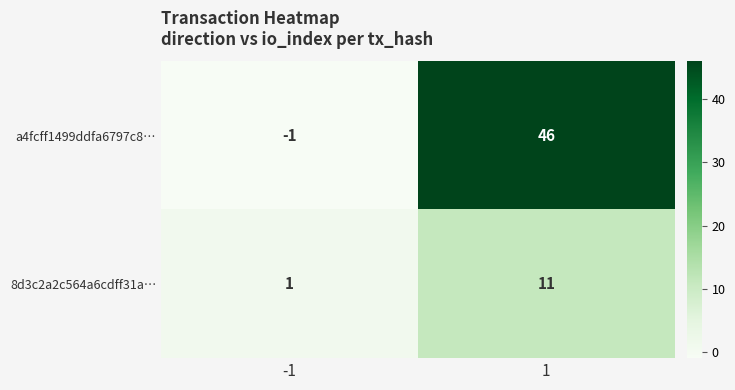

What is the minimum value shown in the chart?

-1